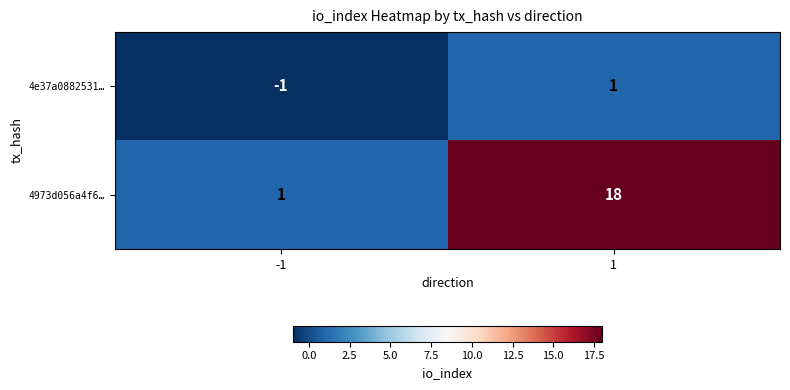

Which series has the largest range (max minus min)?

4973d056a4f6…